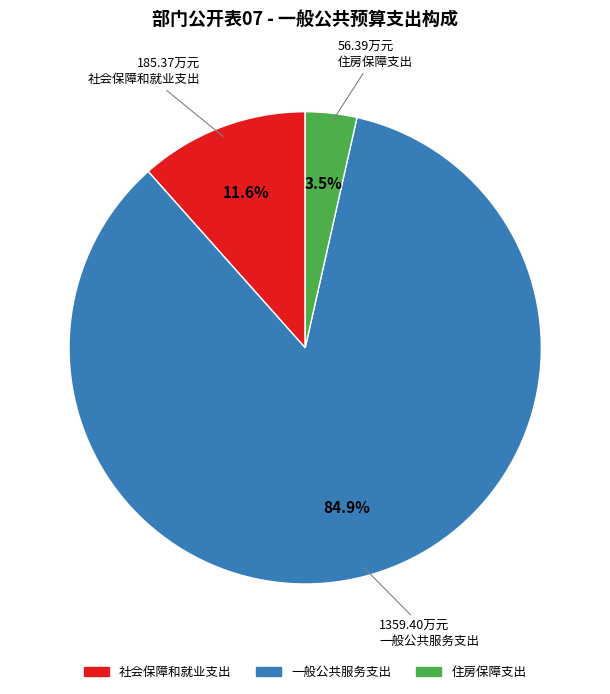

To the nearest percent, what is the difference between the 住房保障支出 and 社会保障和就业支出 slice percentages?

8%